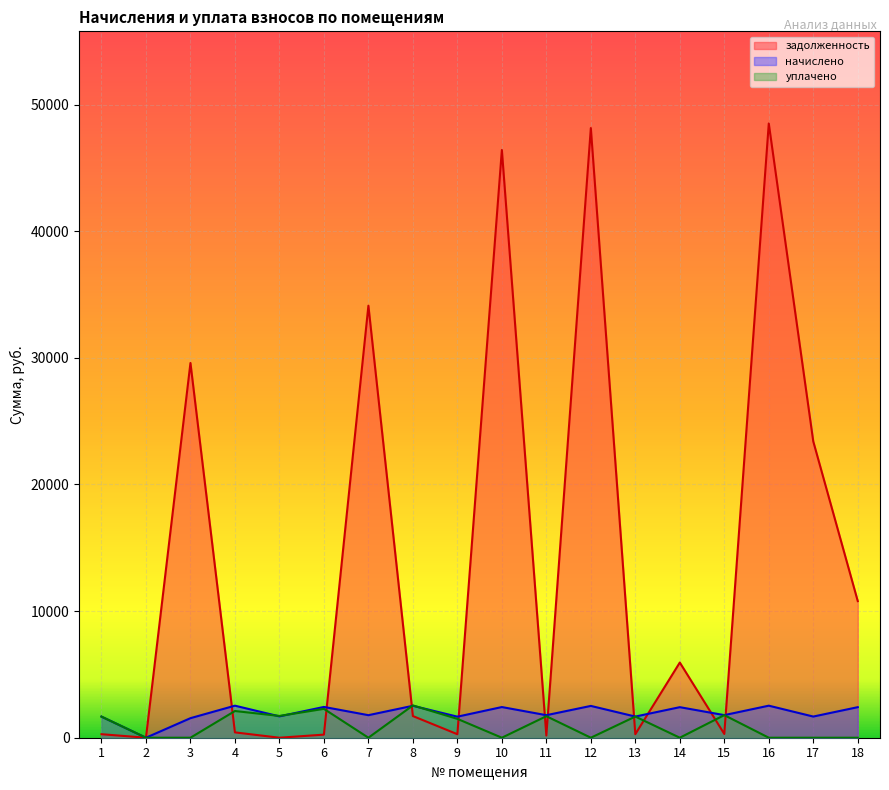

The value of начислено at 4 is 1689.2. True or false?

False